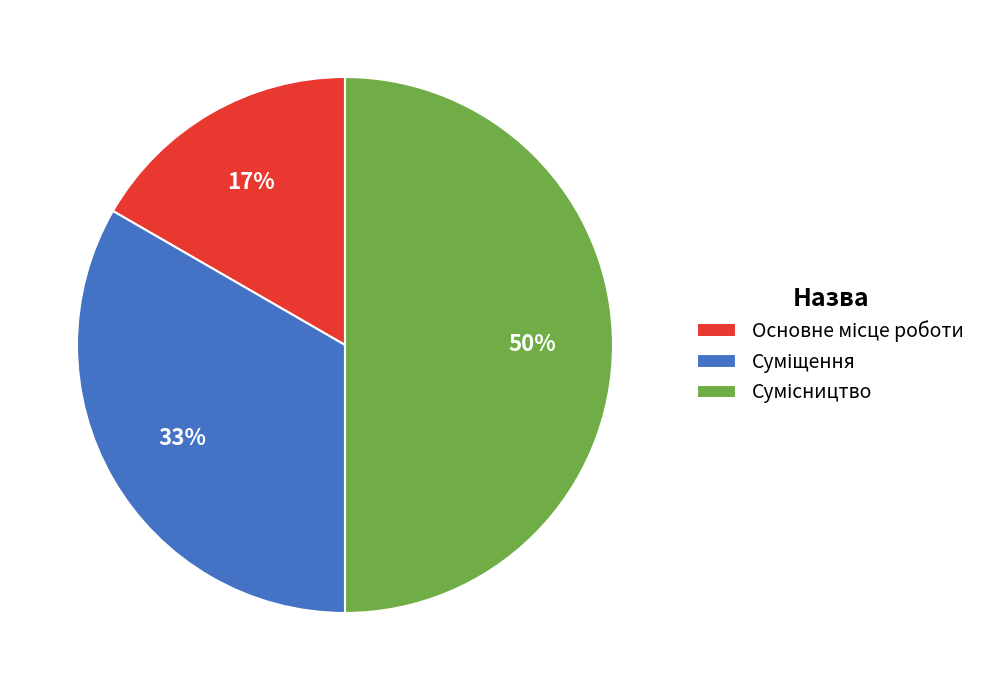

To the nearest percent, what is the average slice percentage?

33%